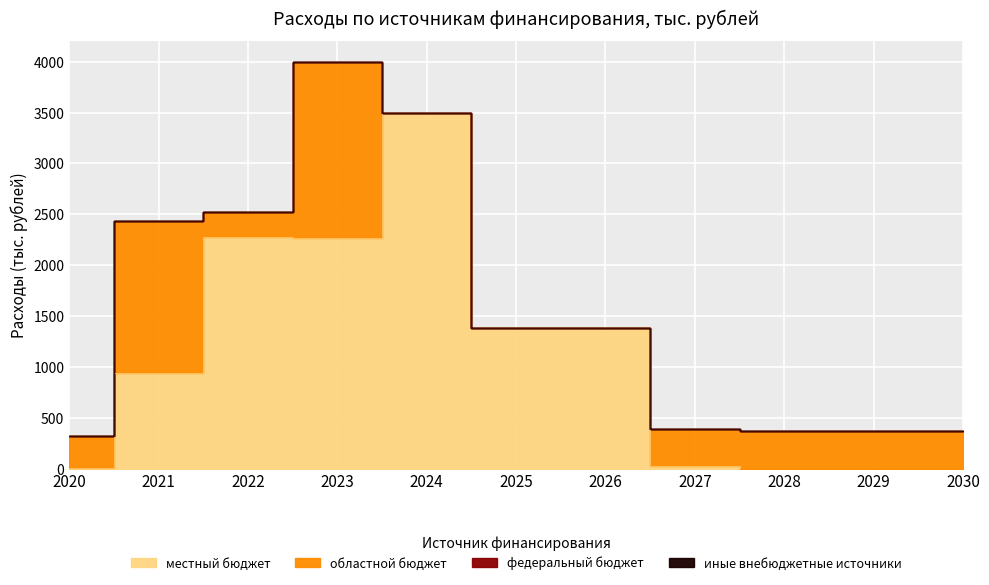

True or false: федеральный бюджет has more than 0 interior local peaks.

False